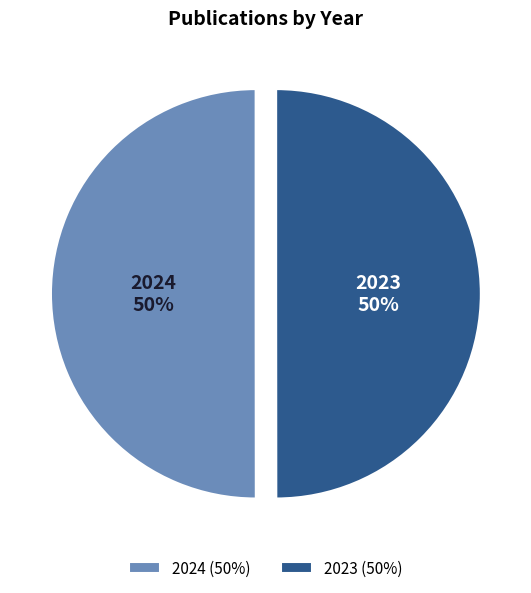

To the nearest percent, what is the combined percentage of 2023 and 2024?

100%